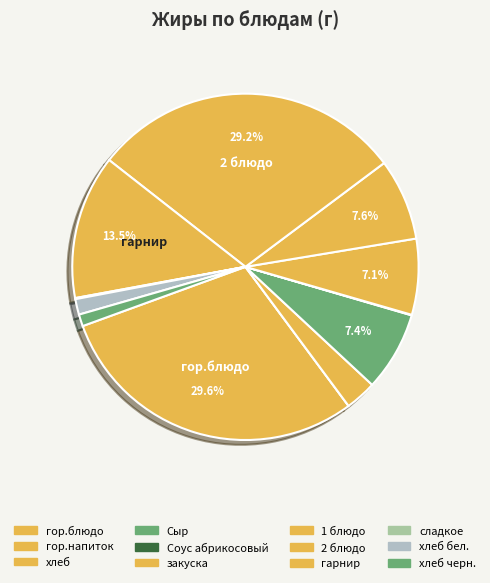

Which slice is the largest?

гор.блюдо